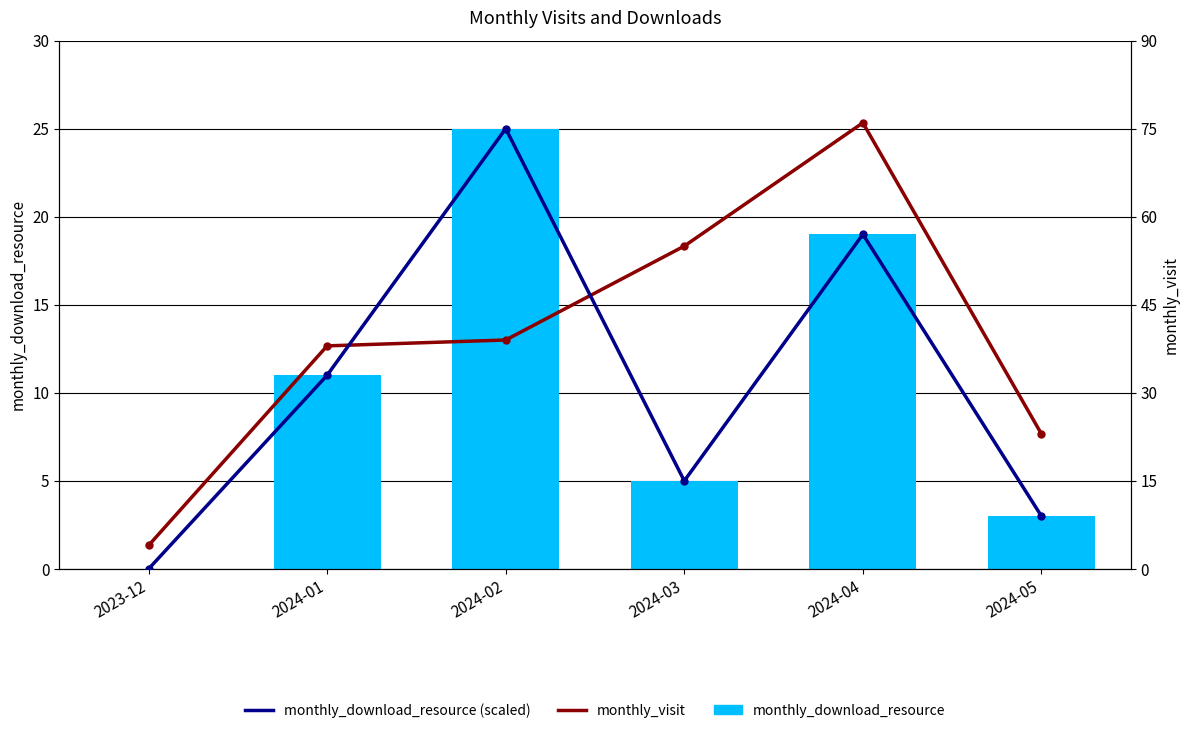

Reading left to right, what are all the values shown in this chart?

monthly_download_resource: 2023-12=0	2024-01=11	2024-02=25	2024-03=5	2024-04=19	2024-05=3
monthly_visit: 2023-12=4	2024-01=38	2024-02=39	2024-03=55	2024-04=76	2024-05=23
monthly_download_resource (scaled): 2023-12=0	2024-01=33	2024-02=75	2024-03=15	2024-04=57	2024-05=9